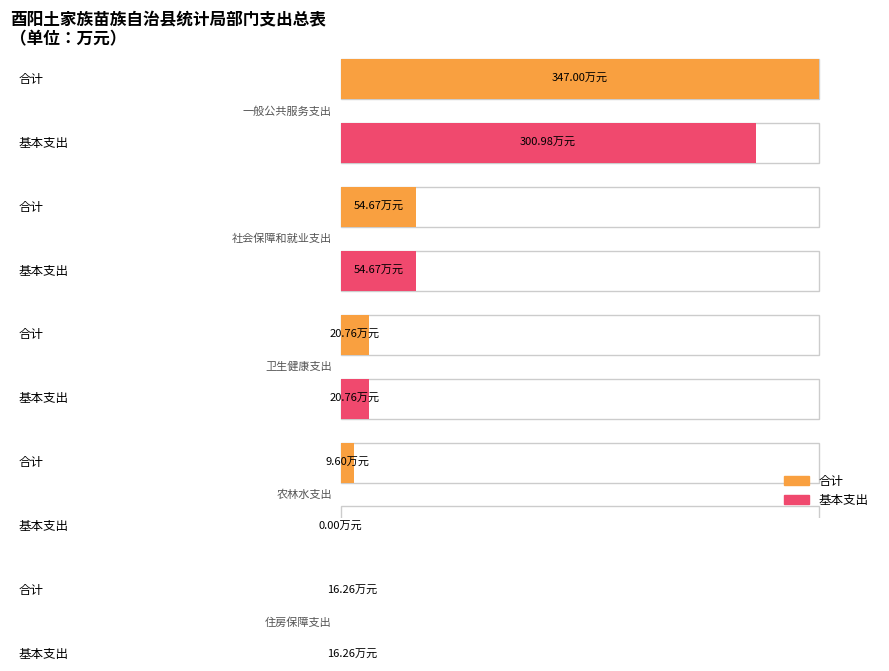

The 合计 series shows 80.1 at 社会保障和就业支出. True or false?

False